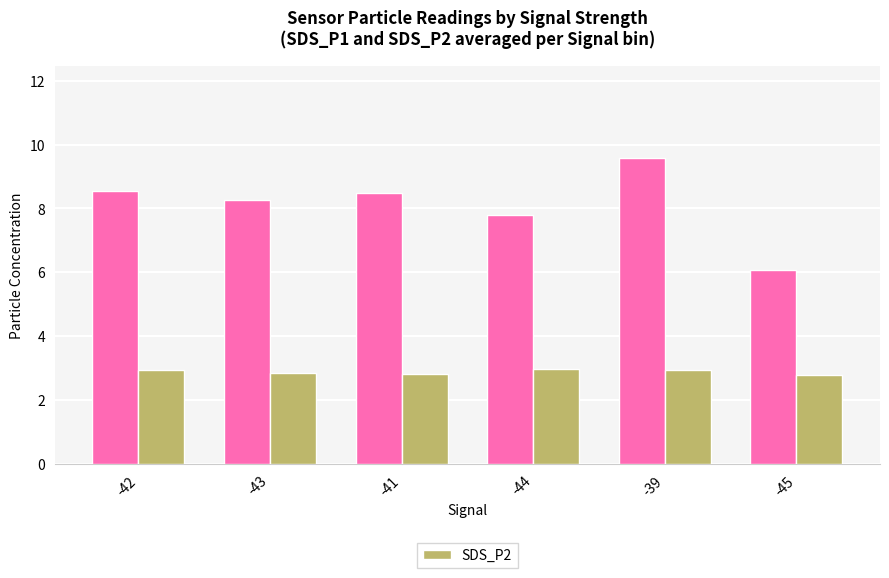

At which category is the sum across all series the highest?

-39